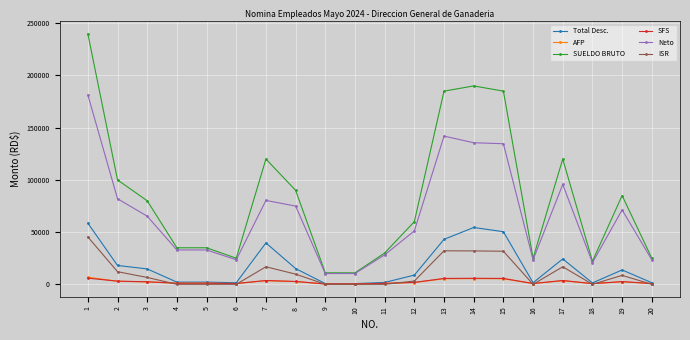

Is the value of SFS at 17 greater than the value of ISR at 13?

No